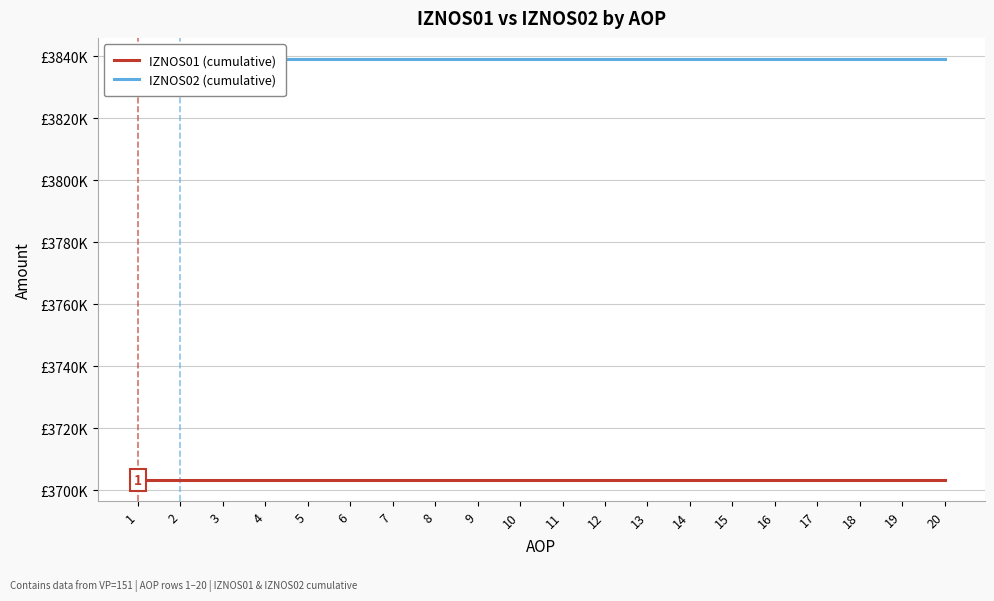

List the series in order of their peak value, highest first.

IZNOS02 (cumulative), IZNOS01 (cumulative)